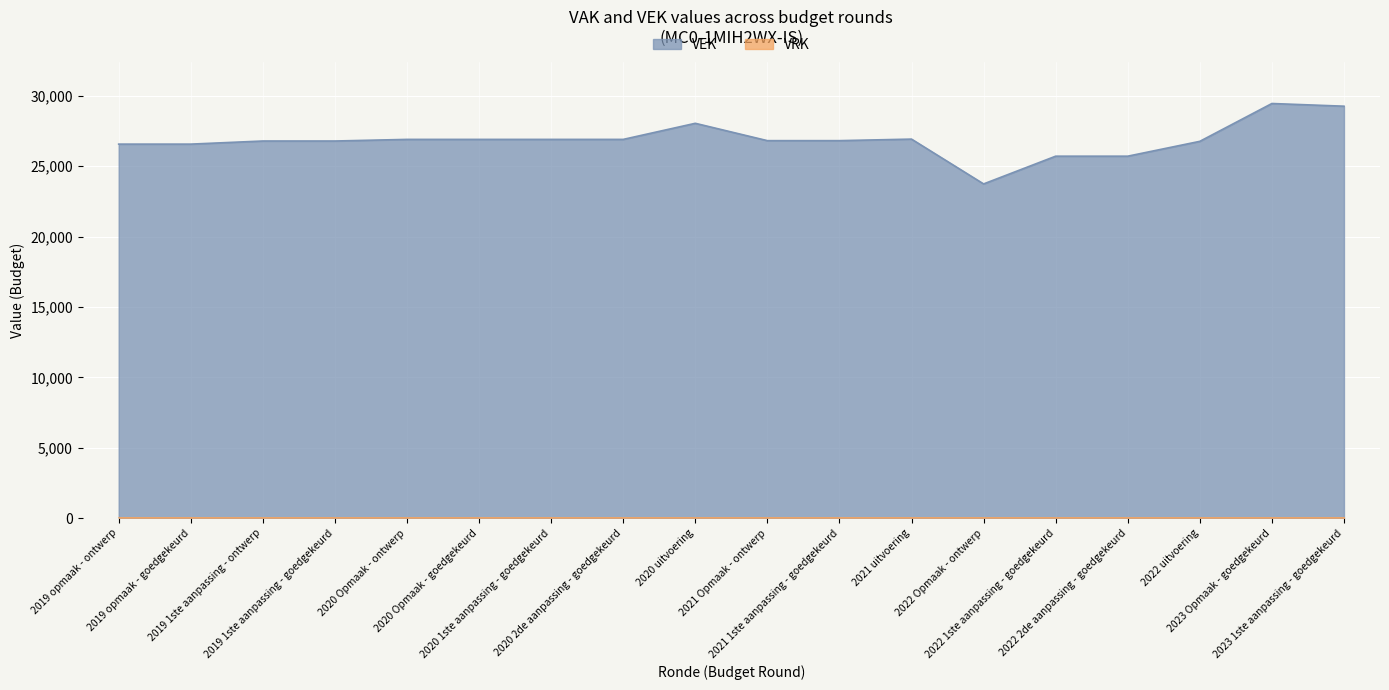

Where is the data nearest to the value 26601?

2019 opmaak - ontwerp